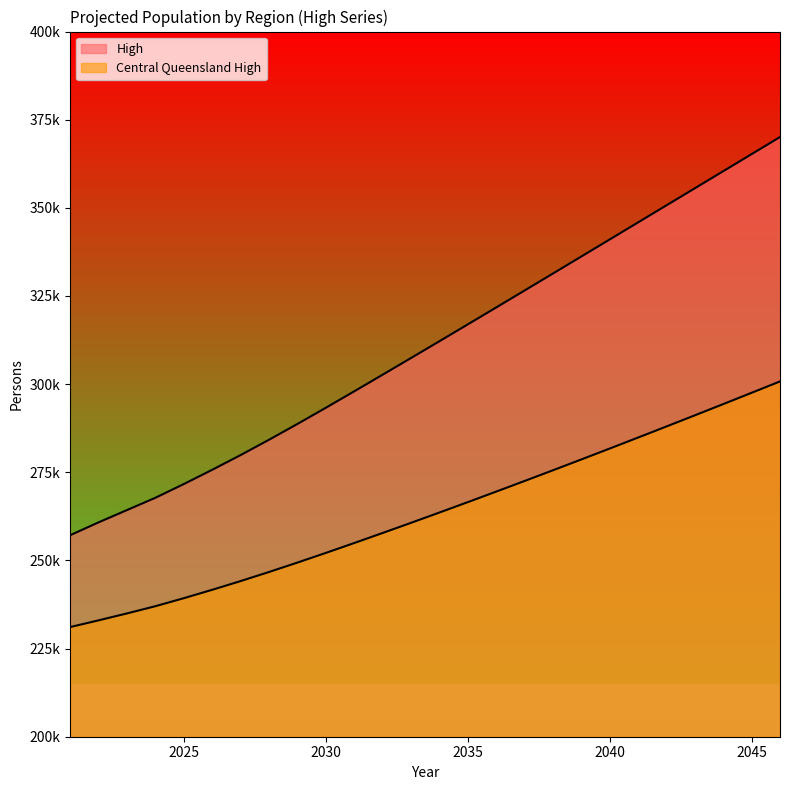

What are all the series names shown in the legend?

High, Central Queensland High